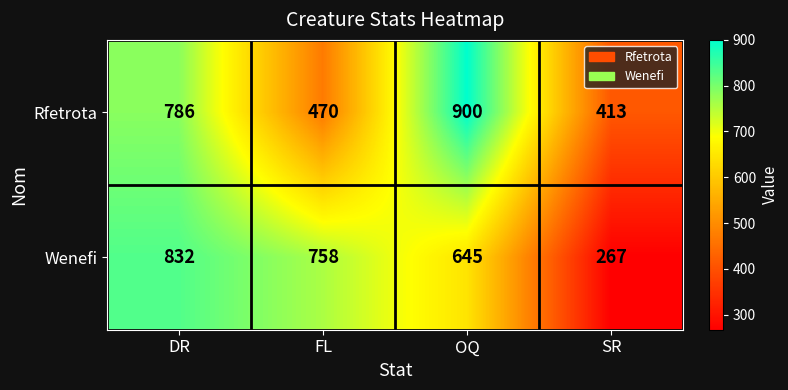

What is the difference between the Wenefi values at SR and OQ?

378